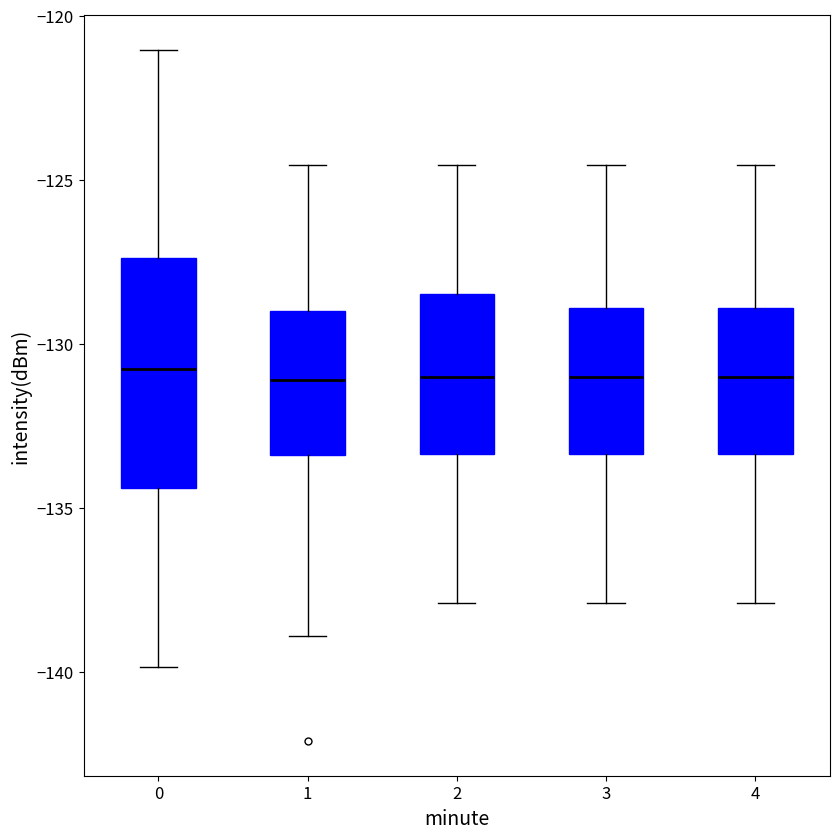

Comparing the boxes themselves (not the whiskers), which one is the tallest?

0